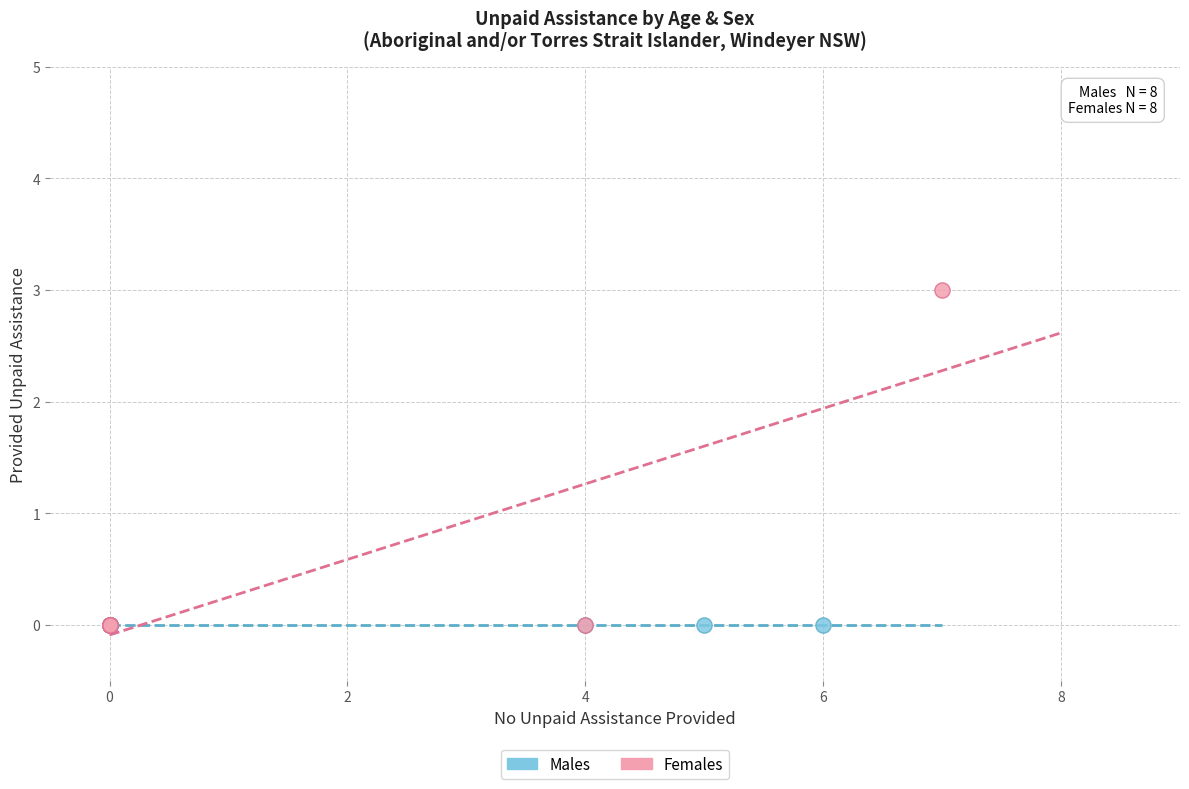

Which series reaches the maximum Y coordinate?

Females